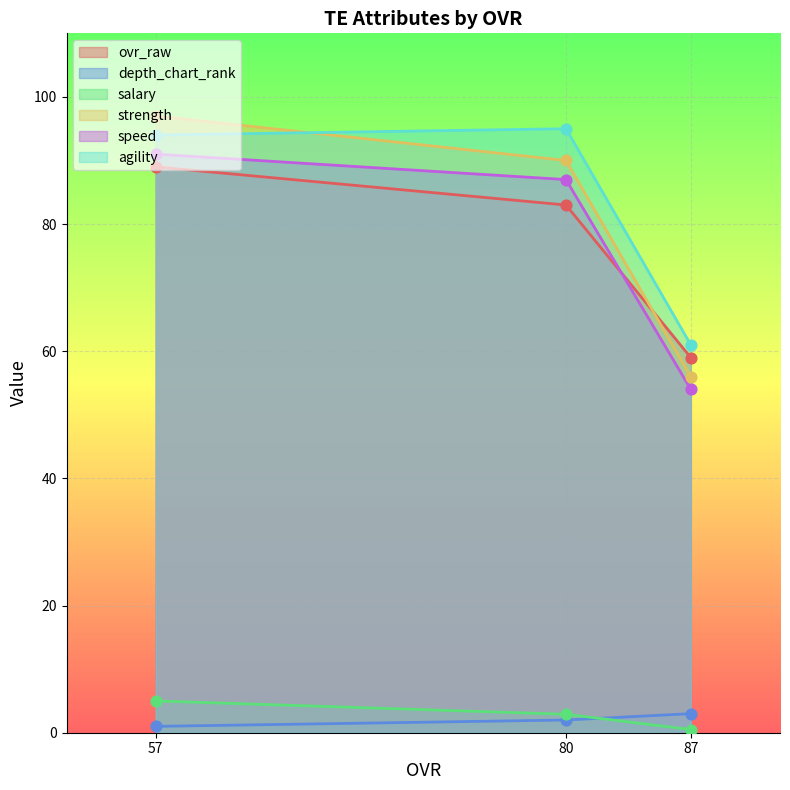

At which category is the sum across all series the highest?

57